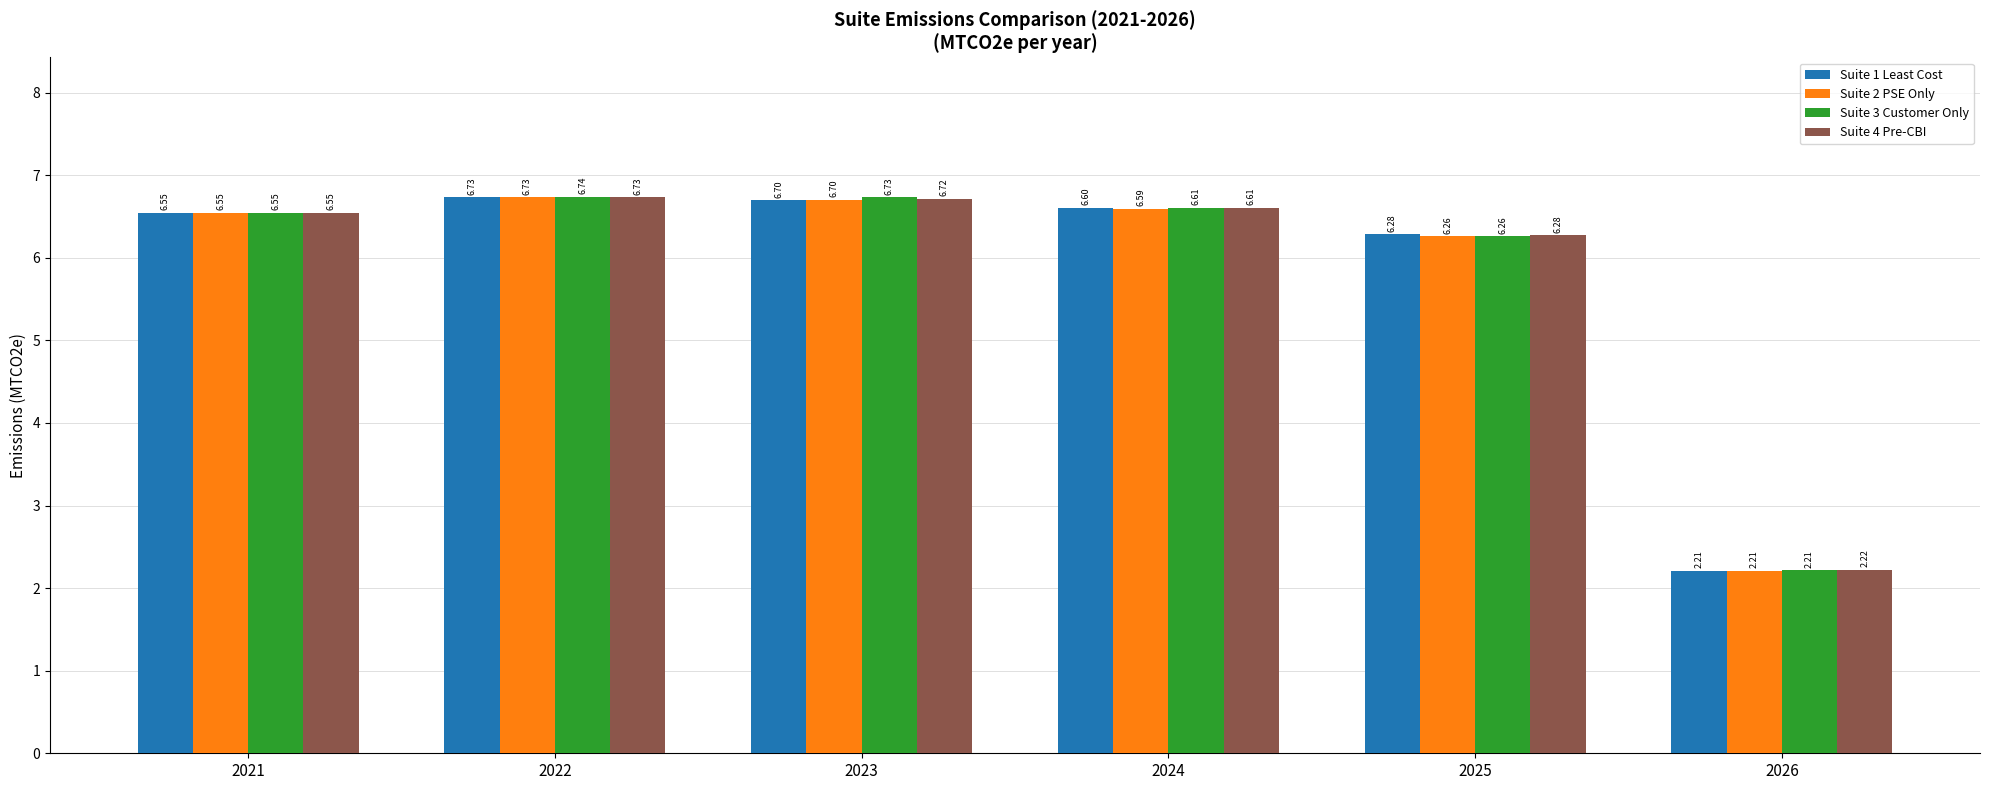

Rank the categories by Suite 2 PSE Only value from highest to lowest.

2022, 2023, 2024, 2021, 2025, 2026